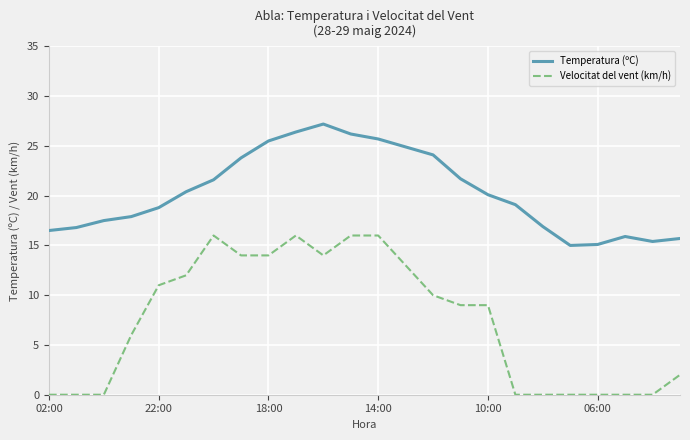

What is the minimum value for Temperatura (ºC)?

15.0